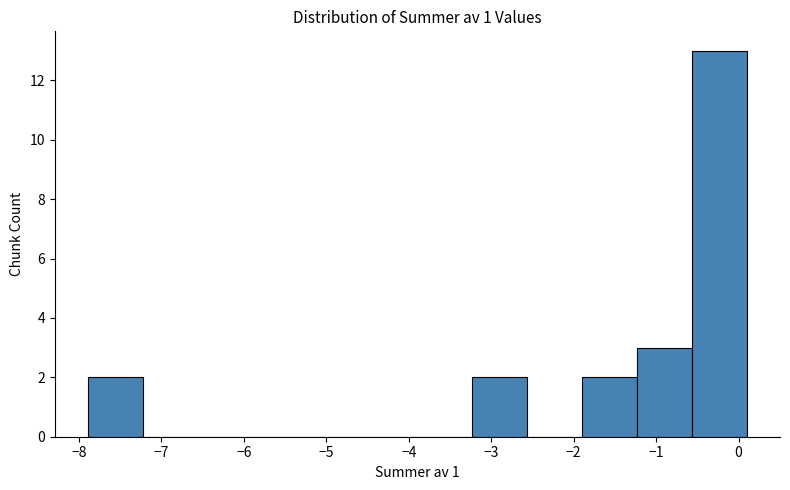

Which range on the x-axis has the tallest bar?

-0.6 to 0.1